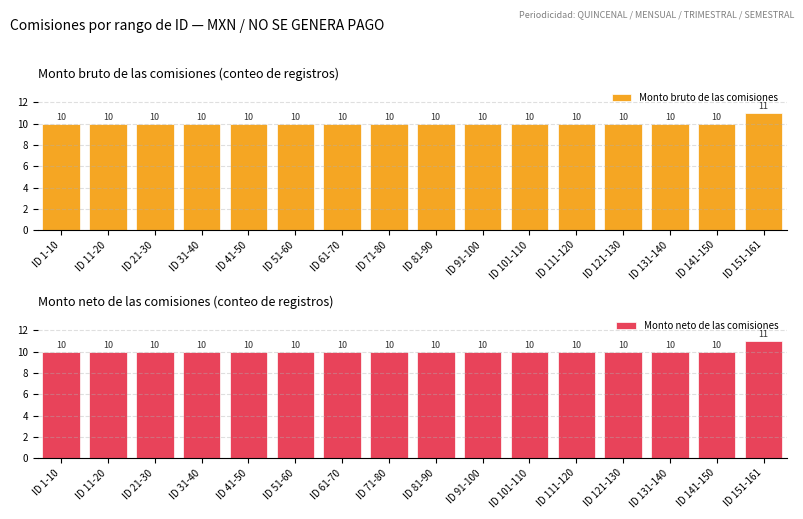

Reading left to right, transcribe all the data shown in this chart.

Monto bruto de las comisiones: 10	10	10	10	10	10	10	10	10	10	10	10	10	10	10	11
Monto neto de las comisiones: 10	10	10	10	10	10	10	10	10	10	10	10	10	10	10	11